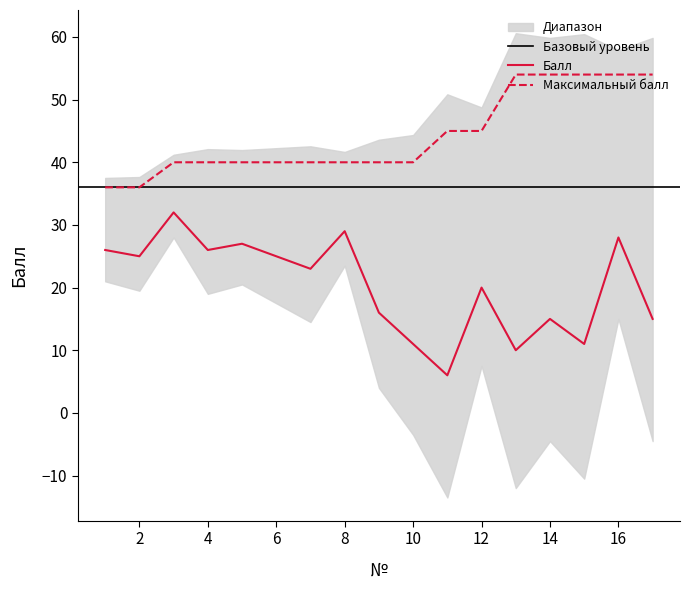

What is the smallest value displayed?

6